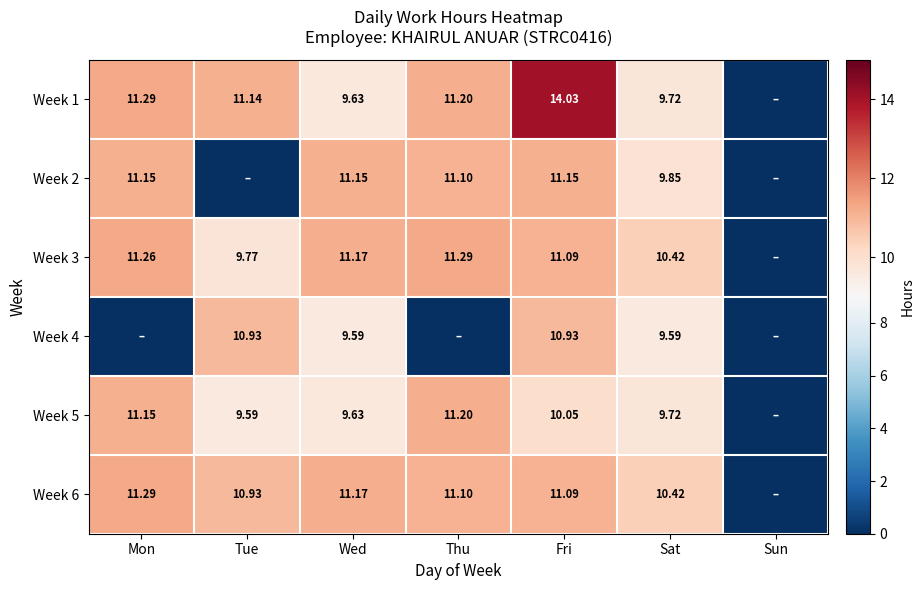

Is the value of Week 3 at Sat greater than the value of Week 6 at Mon?

No